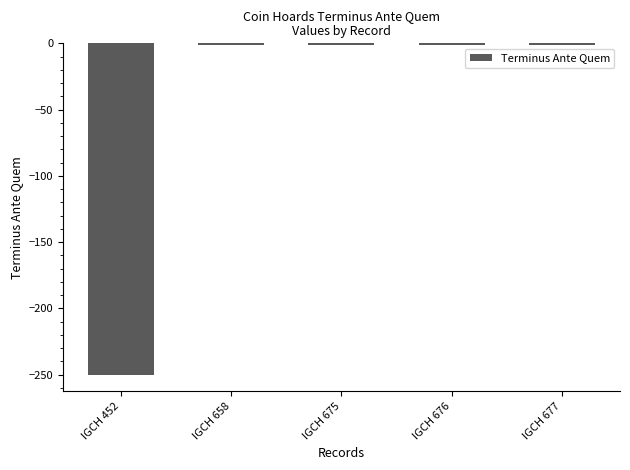

The chart shows a value of -118 at IGCH 452. True or false?

False